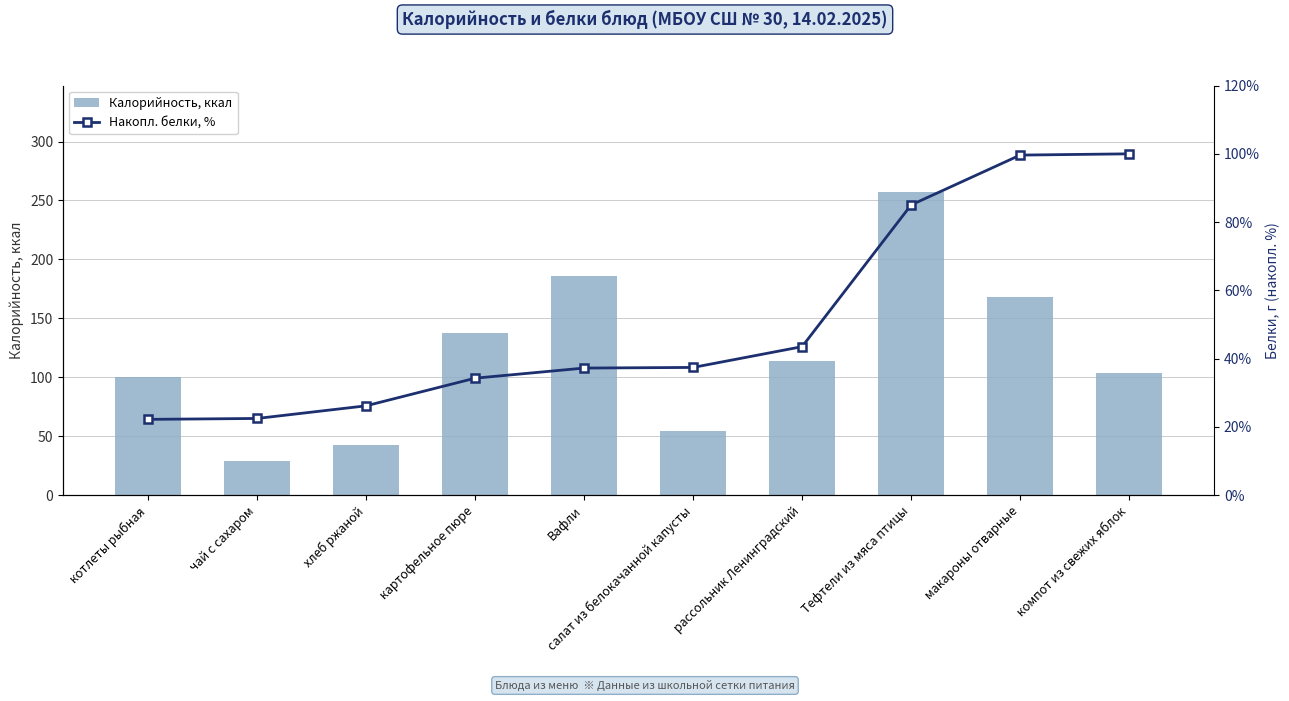

What is the spread (max minus min) of values at макароны отварные?

68.8